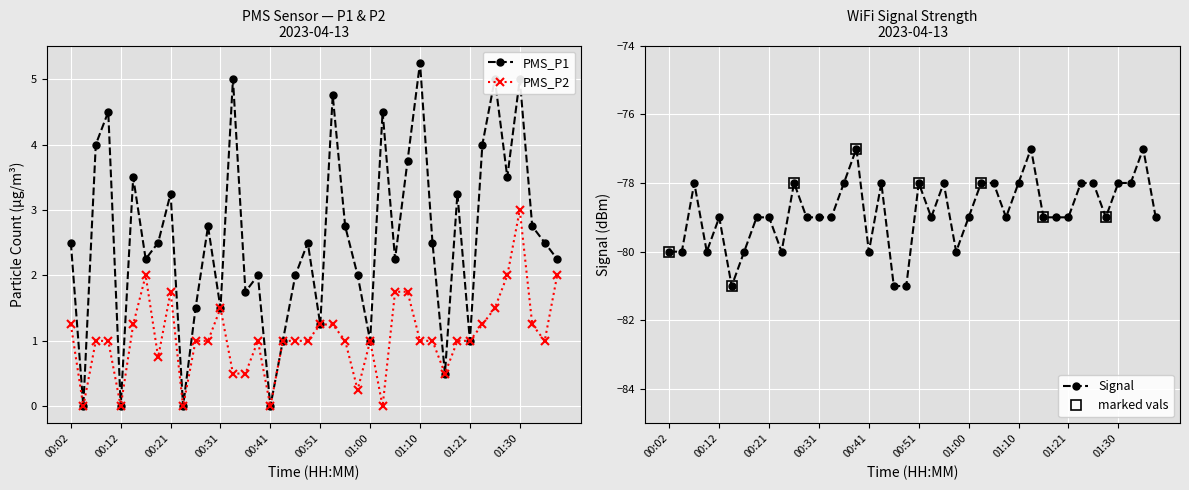

What position from the left is 00:55?

23